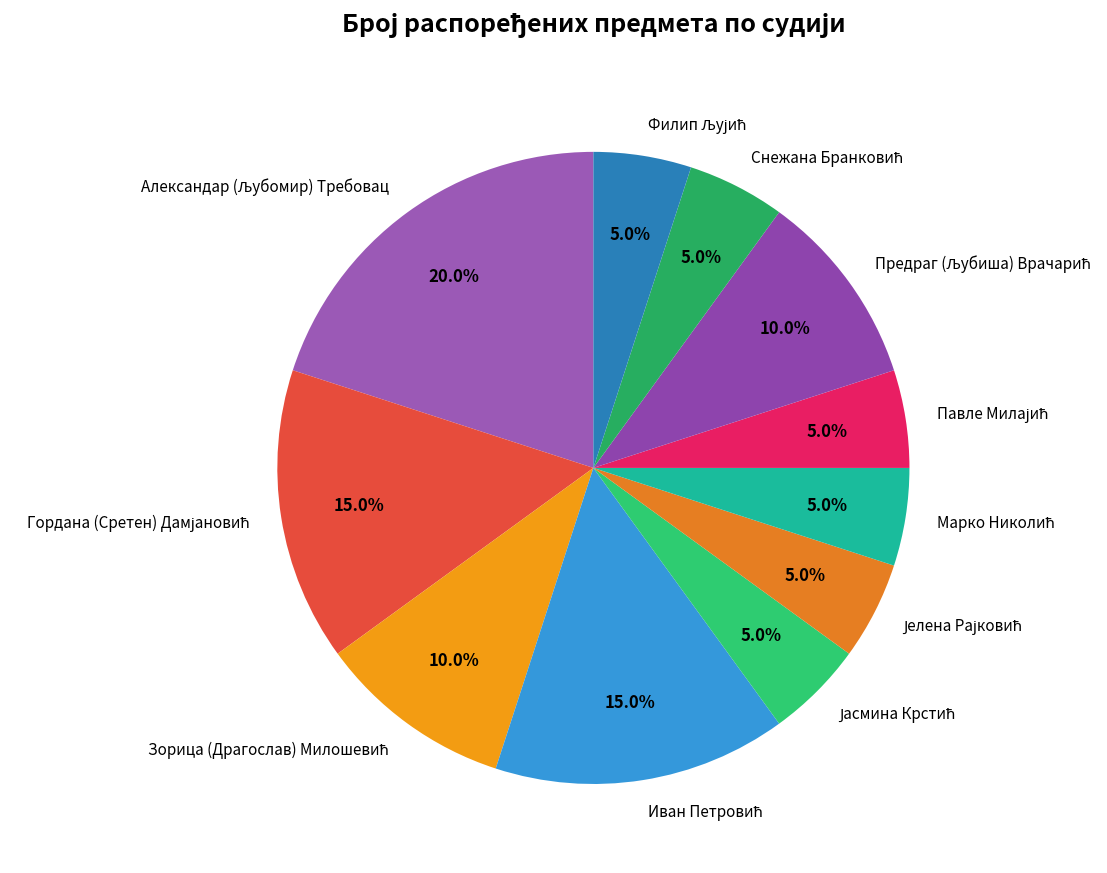

Is there any slice that represents more than half of the pie?

No